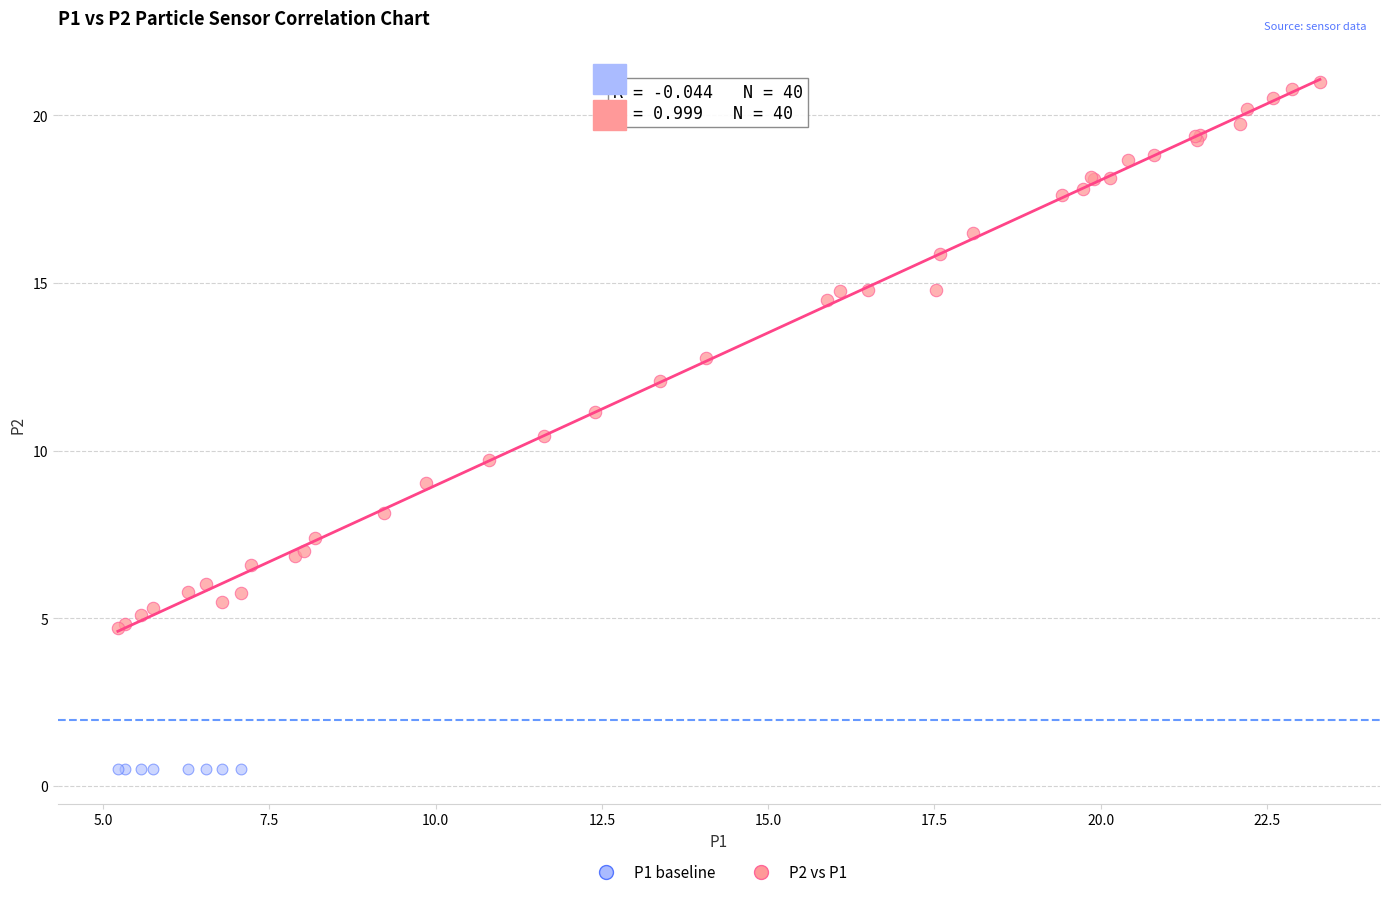

Which series reaches the minimum Y coordinate?

P1 baseline